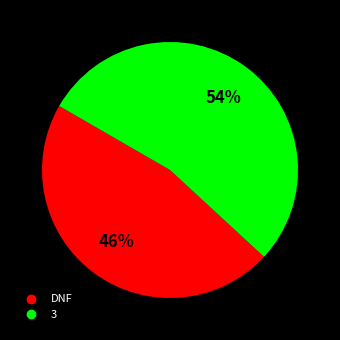

Is it true that 3 is 54% of the pie?

True